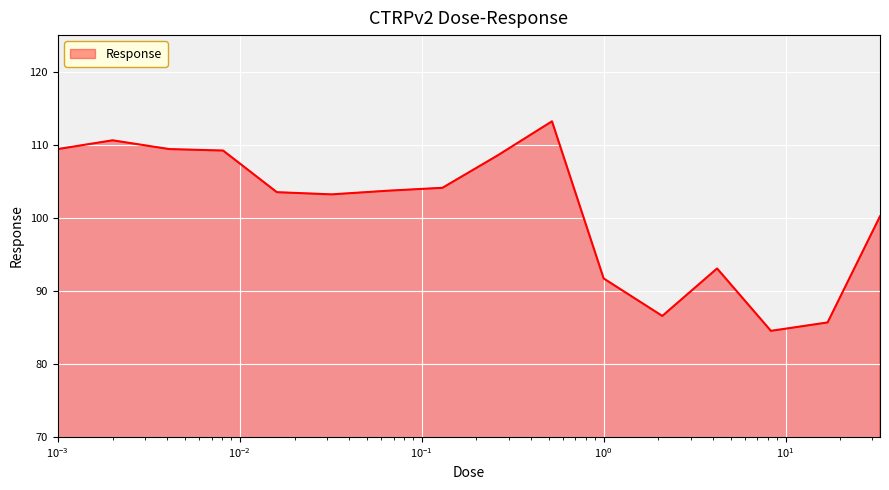

What is the minimum value shown in the chart?

84.5